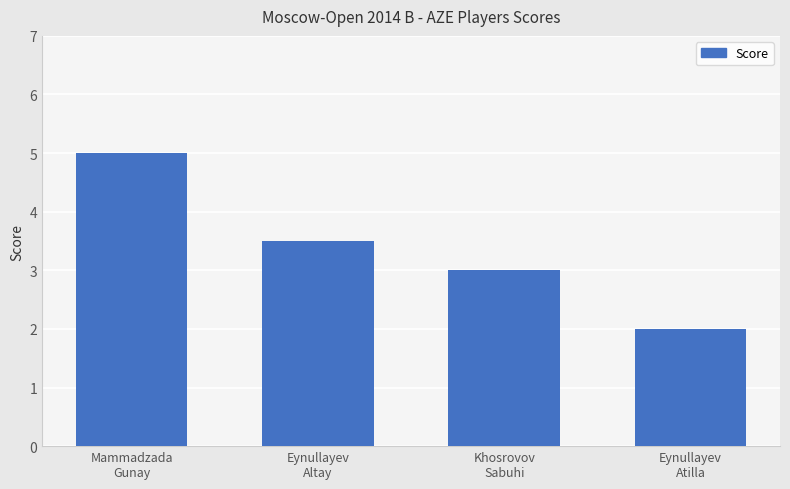

The value at Khosrovov
Sabuhi is 3.0. True or false?

True